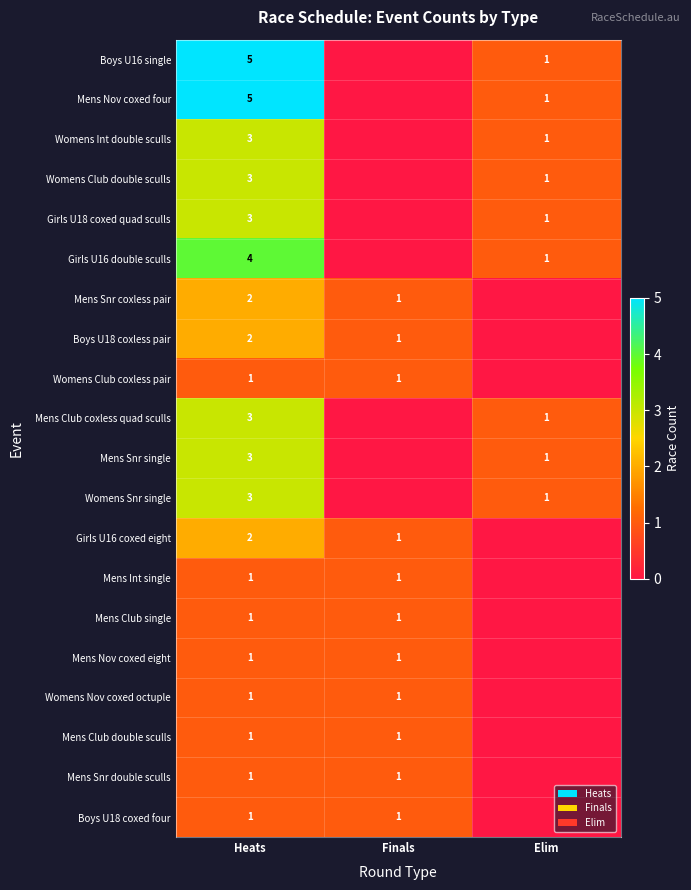

Count the number of data series in this chart.

20